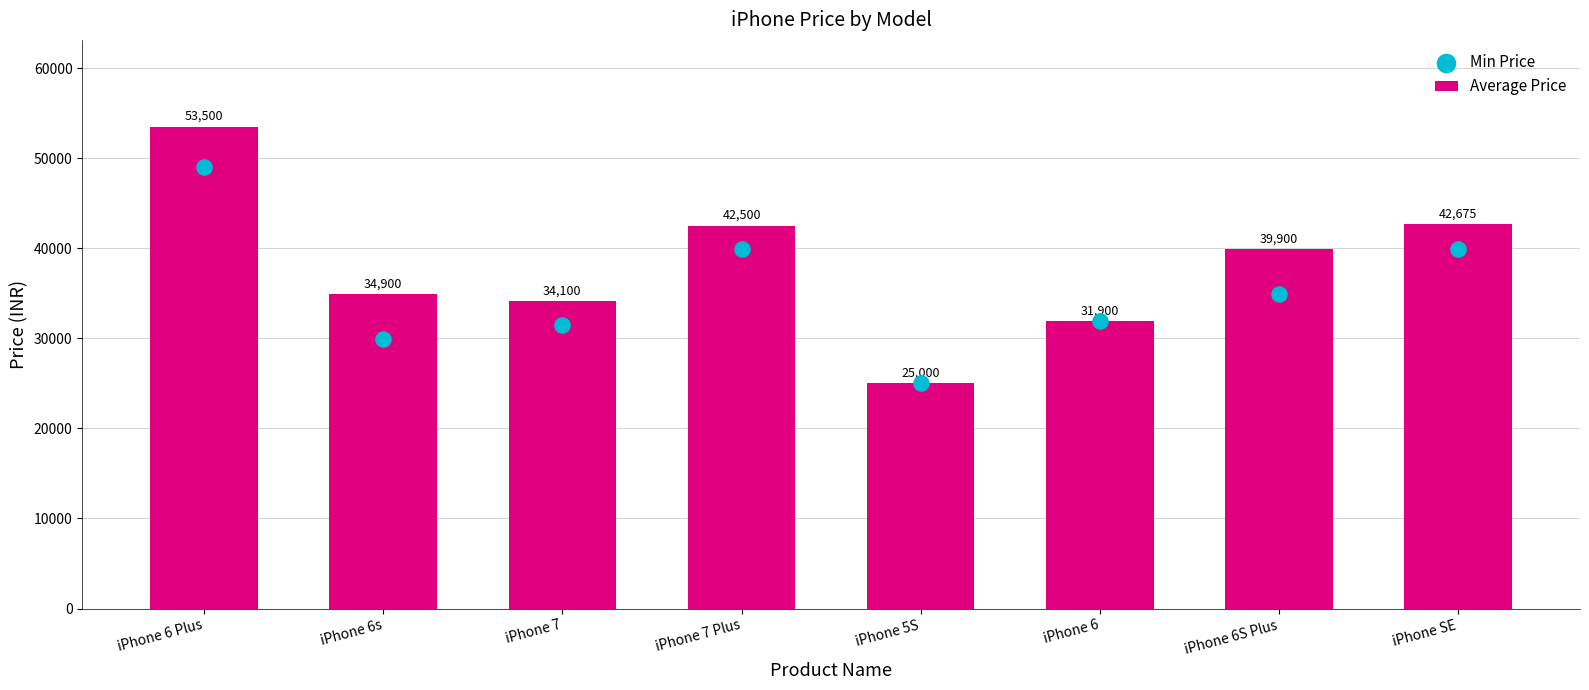

Is the value of Min Price at iPhone 7 greater than the value of Average Price at iPhone 6 Plus?

No